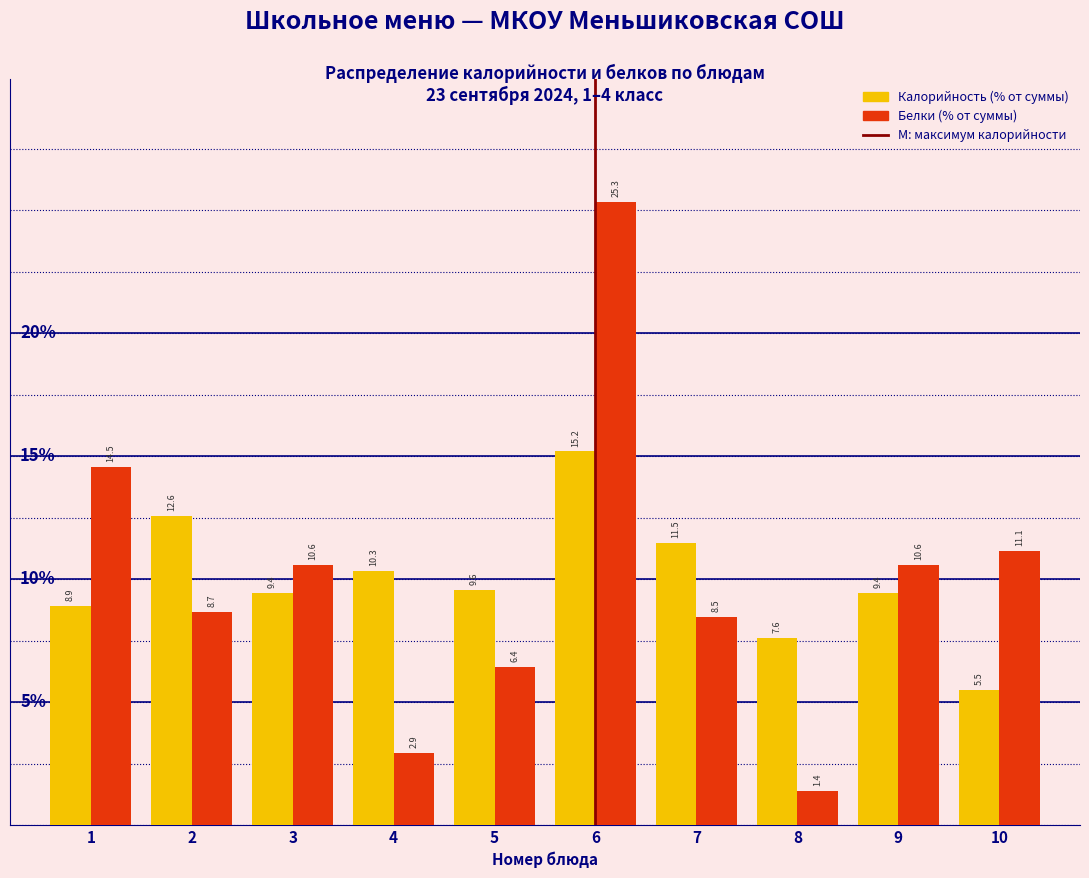

Reading right to left, what are all the values shown in this chart?

Калорийность: 5.5	9.4	7.6	11.5	15.2	9.6	10.3	9.4	12.6	8.9
Белки: 11.1	10.6	1.4	8.5	25.3	6.4	2.9	10.6	8.7	14.5